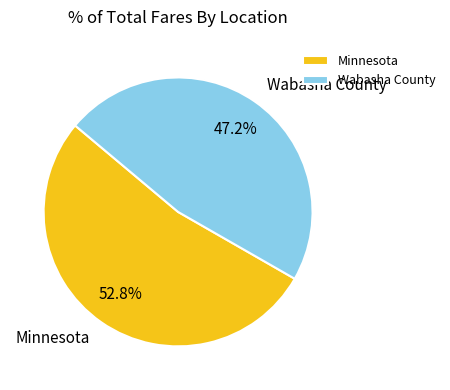

What percentage is the Minnesota slice, to the nearest percent?

53%